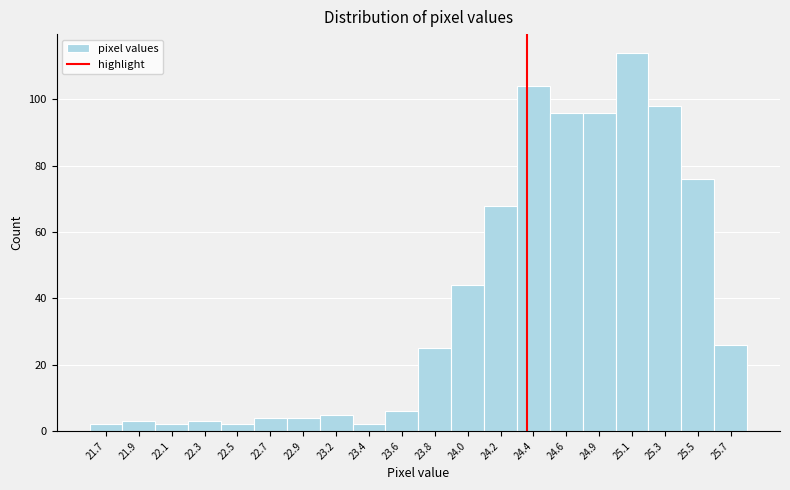

Reading right to left, list all the values displayed in this chart.

25.7=26	25.5=76	25.3=98	25.1=114	24.9=96	24.6=96	24.4=104	24.2=68	24.0=44	23.8=25	23.6=6	23.4=2	23.2=5	22.9=4	22.7=4	22.5=2	22.3=3	22.1=2	21.9=3	21.7=2